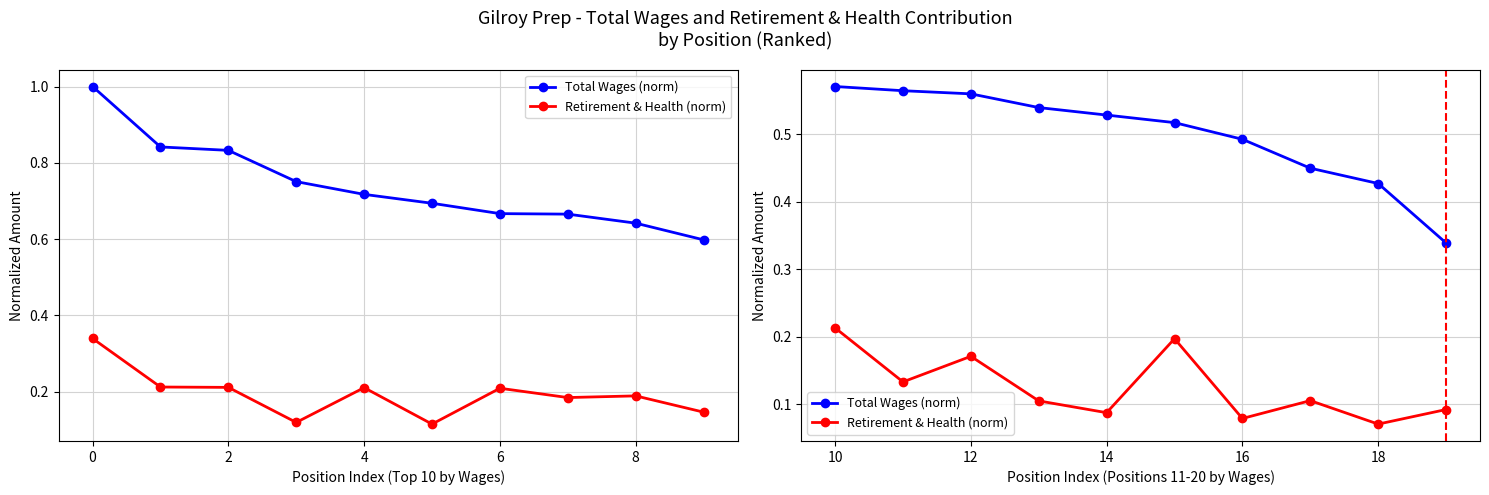

What is the average value of the Total Wages (norm) series?

0.5